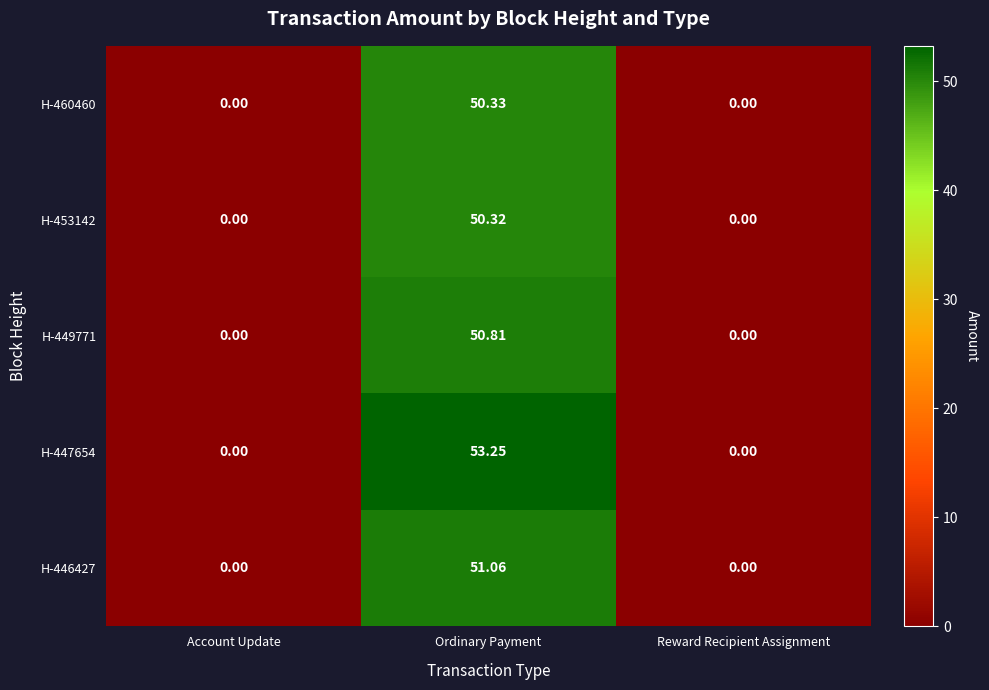

How many series are shown in this chart?

5